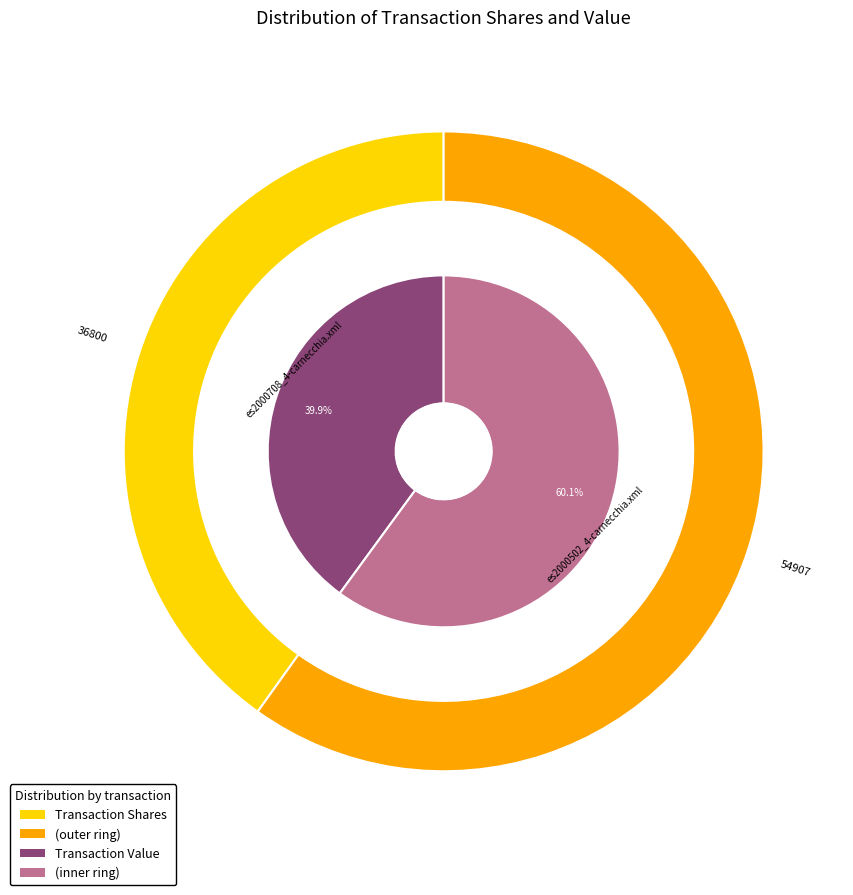

To the nearest percent, what portion does es2000502_4-carnecchia.xml represent?

60%